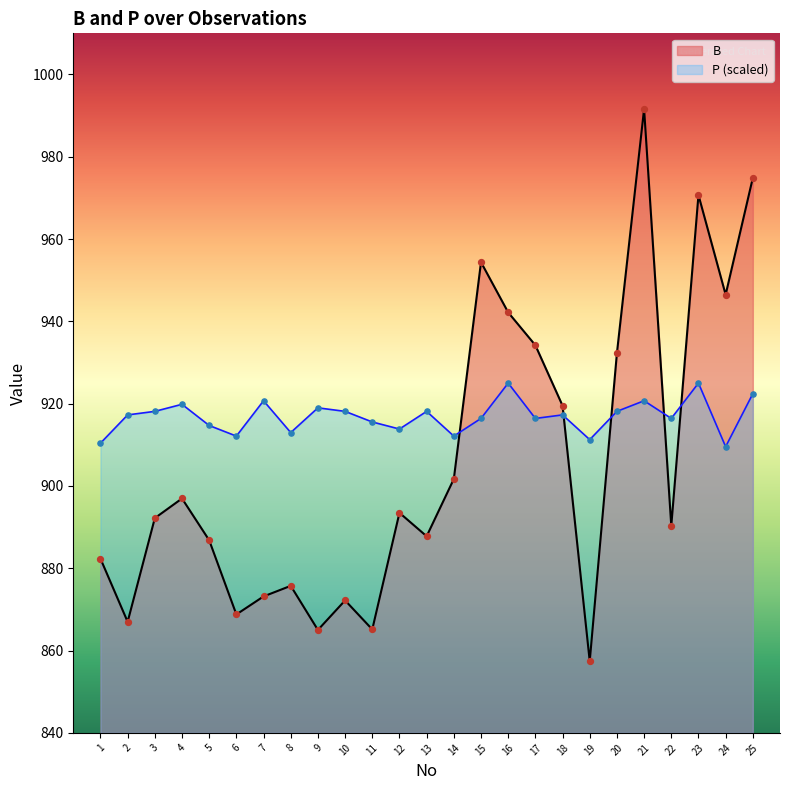

Which series has the largest Y range (max minus min)?

B